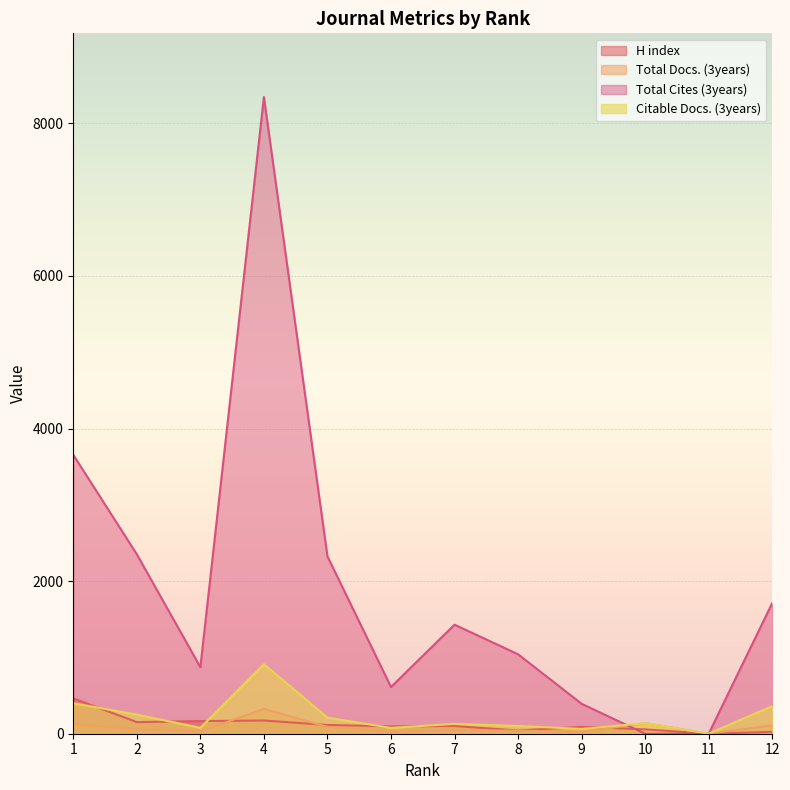

True or false: Citable Docs. (3years) has a value of 211 at 5.

True